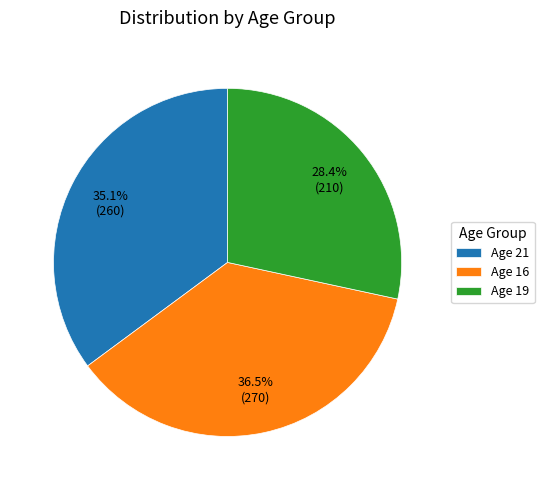

Rank the categories by value from highest to lowest.

Age 16, Age 21, Age 19